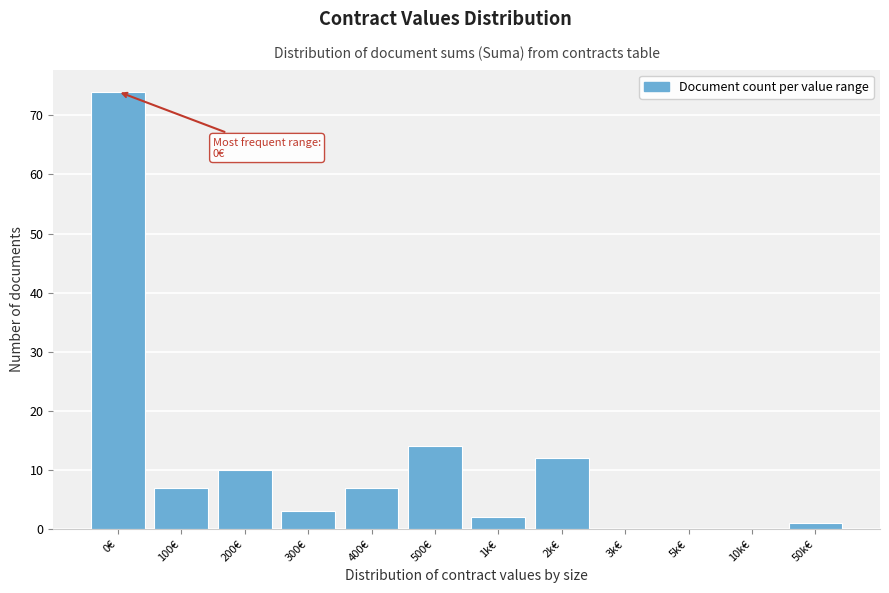

Reading right to left, transcribe all the data shown in this chart.

50k€=1	10k€=0	5k€=0	3k€=0	2k€=12	1k€=2	500€=14	400€=7	300€=3	200€=10	100€=7	0€=74